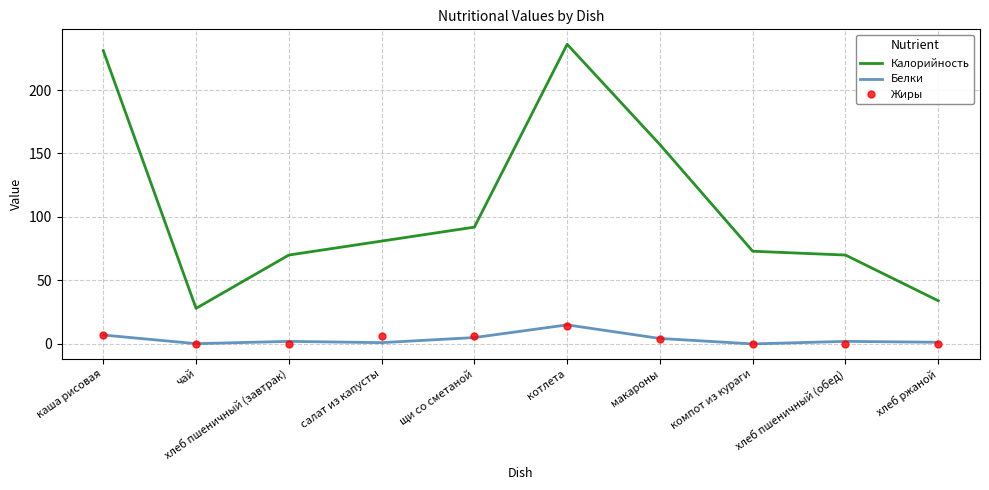

What is the approximate value of Белки at котлета?

15.0